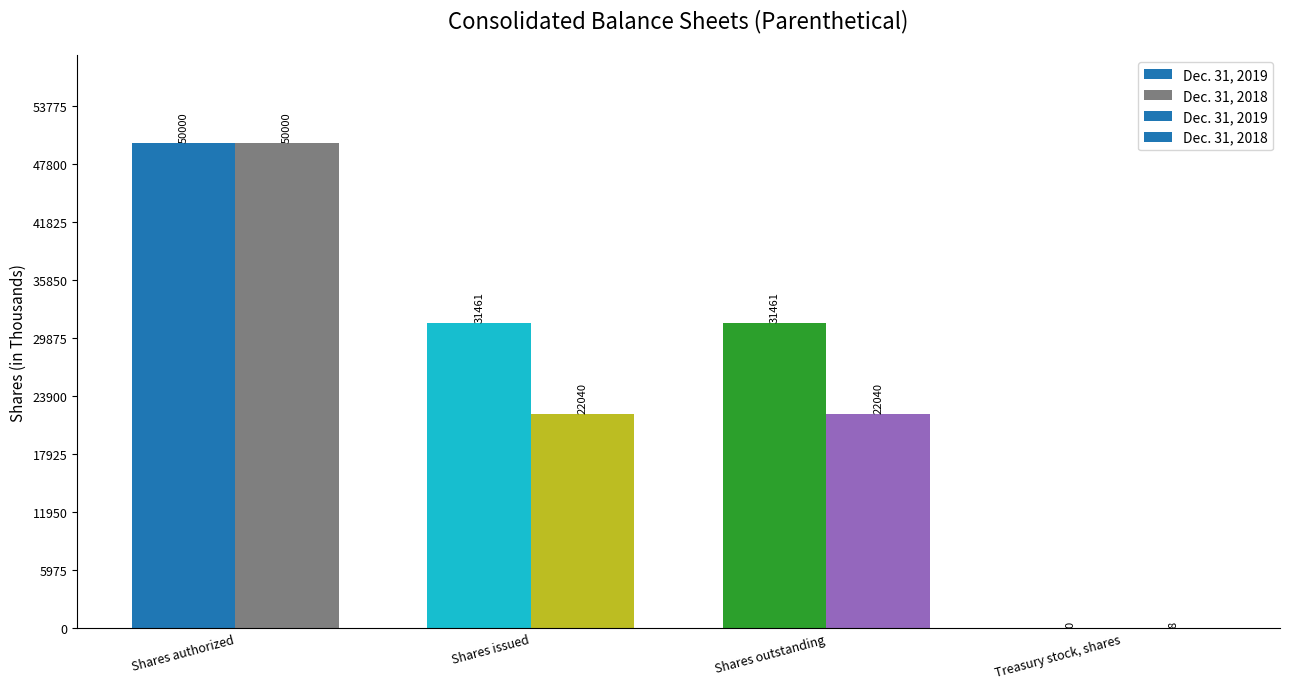

Are the bars grouped side by side (vs. stacked)?

Yes